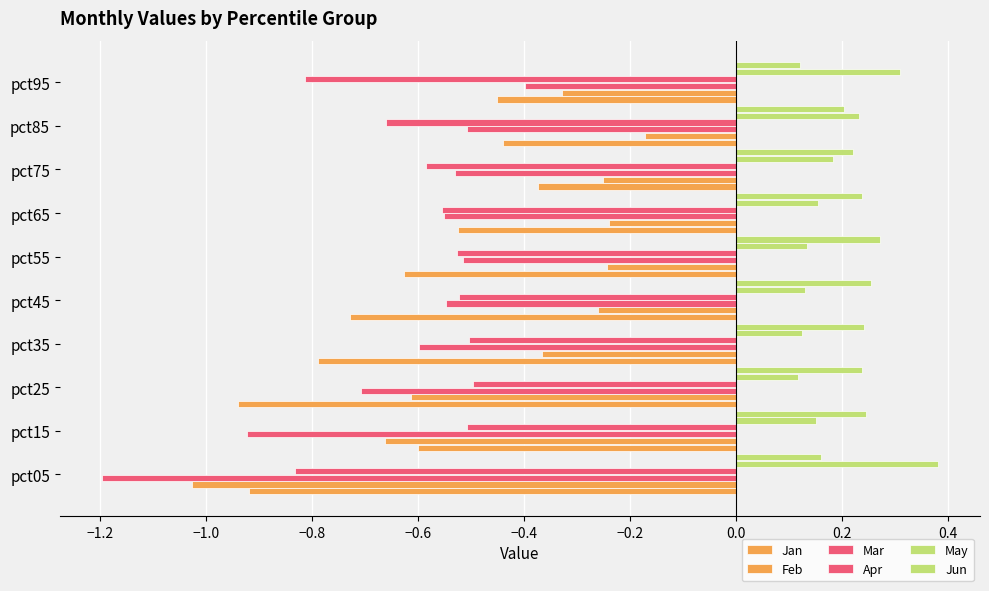

Count the number of categories in the chart.

10